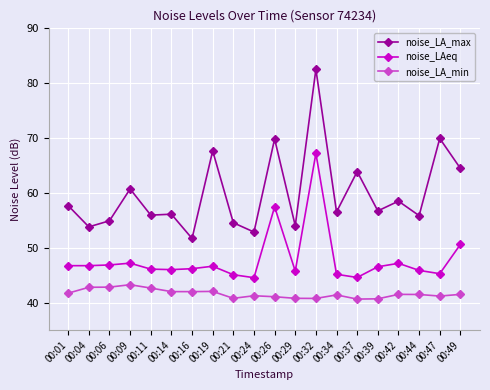

What is the sum of all noise_LAeq values?

958.0